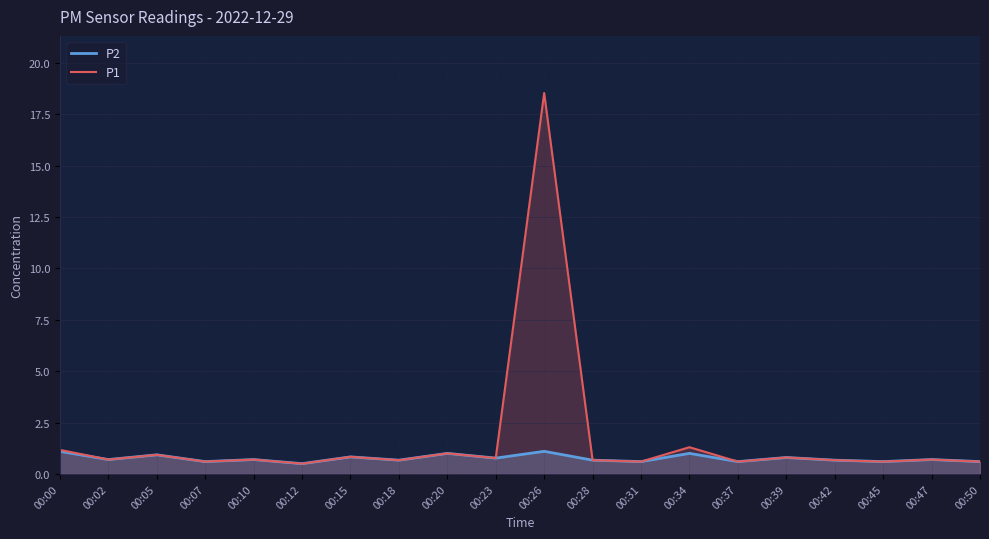

How many lines are shown in the chart?

2